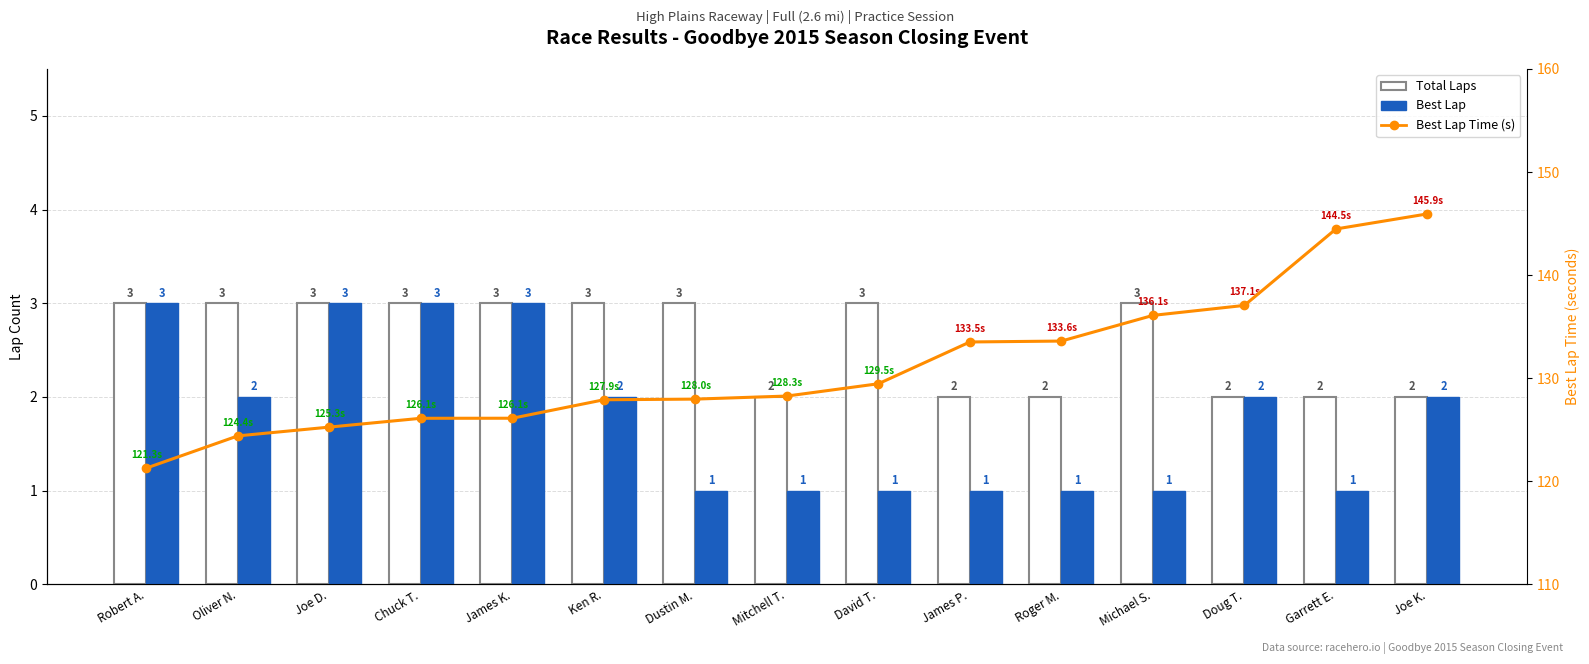

Reading left to right, extract all data points from this chart.

Total Laps: 3.0	3.0	3.0	3.0	3.0	3.0	3.0	2.0	3.0	2.0	2.0	3.0	2.0	2.0	2.0
Best Lap: 3.0	2.0	3.0	3.0	3.0	2.0	1.0	1.0	1.0	1.0	1.0	1.0	2.0	1.0	2.0
Best Lap Time (s): 121.3	124.4	125.3	126.1	126.1	127.9	128.0	128.3	129.5	133.5	133.6	136.1	137.1	144.5	145.9